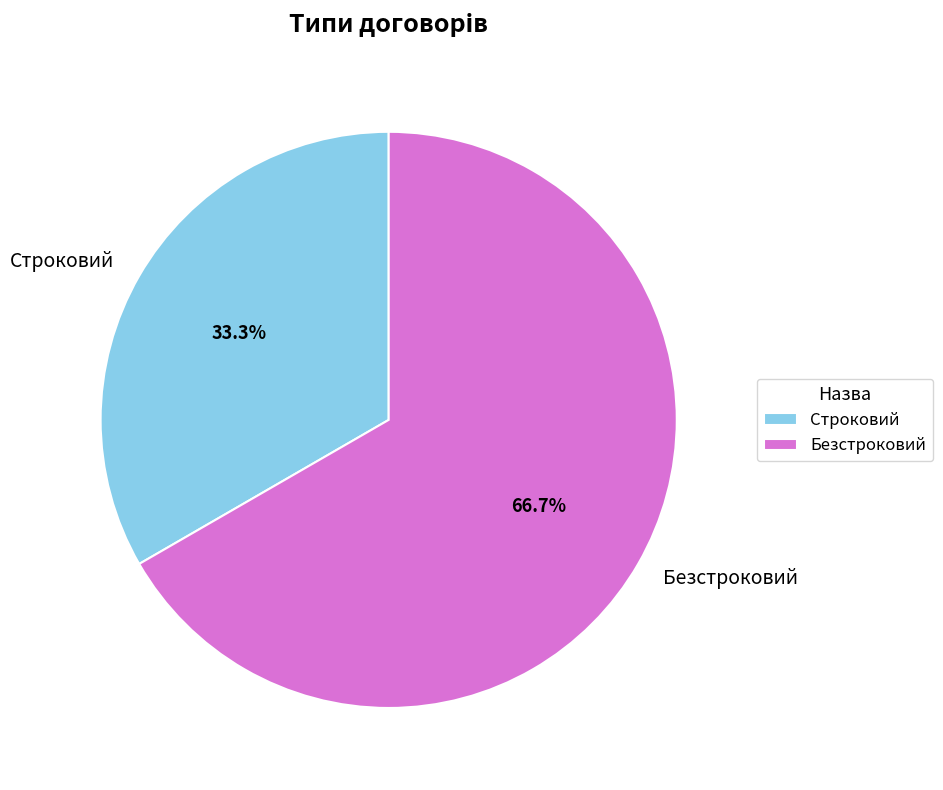

What is the ratio of the value at Строковий to the value at Безстроковий?

0.5